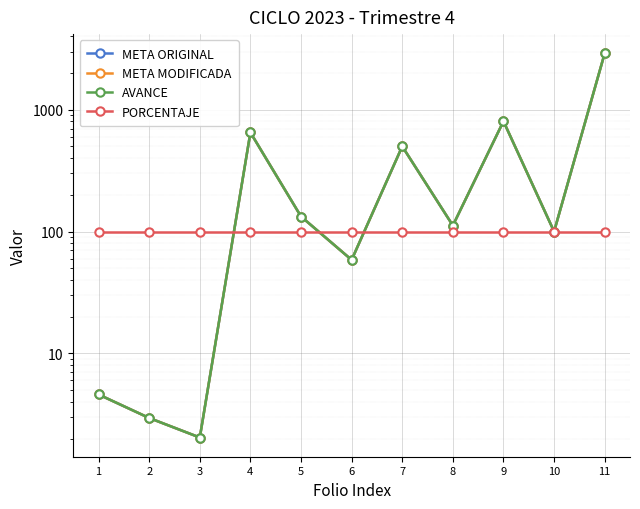

Where is AVANCE nearest to the value 1451?

9